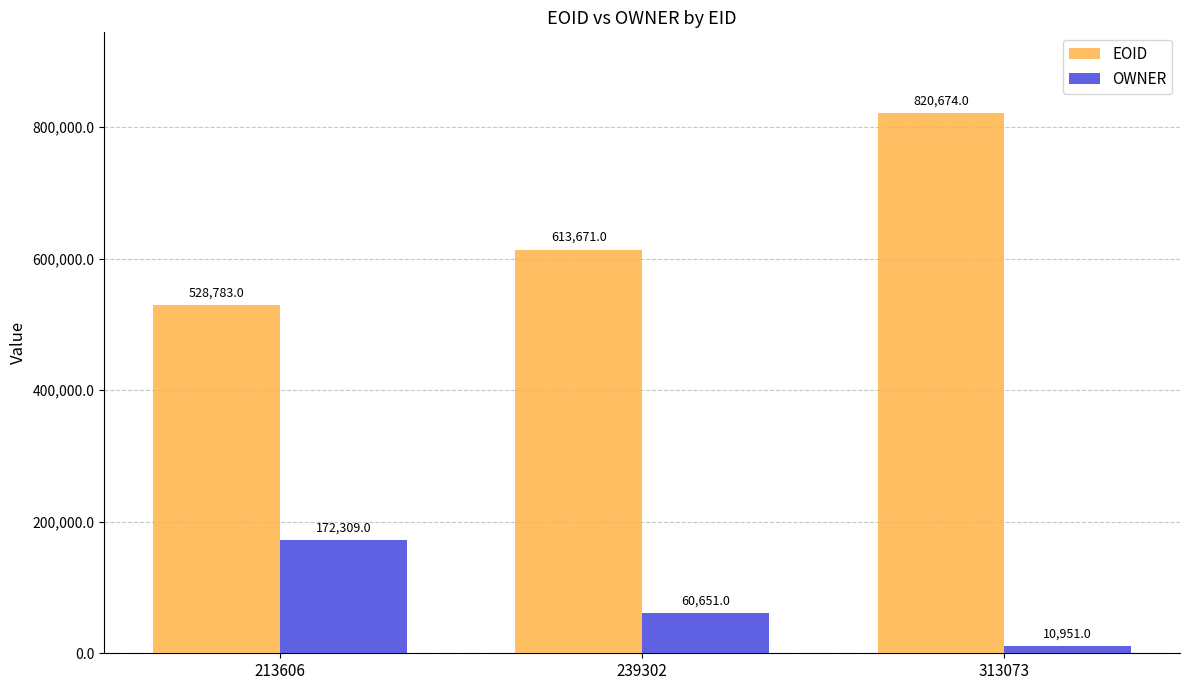

At how many categories does at least one series exceed 418686?

3